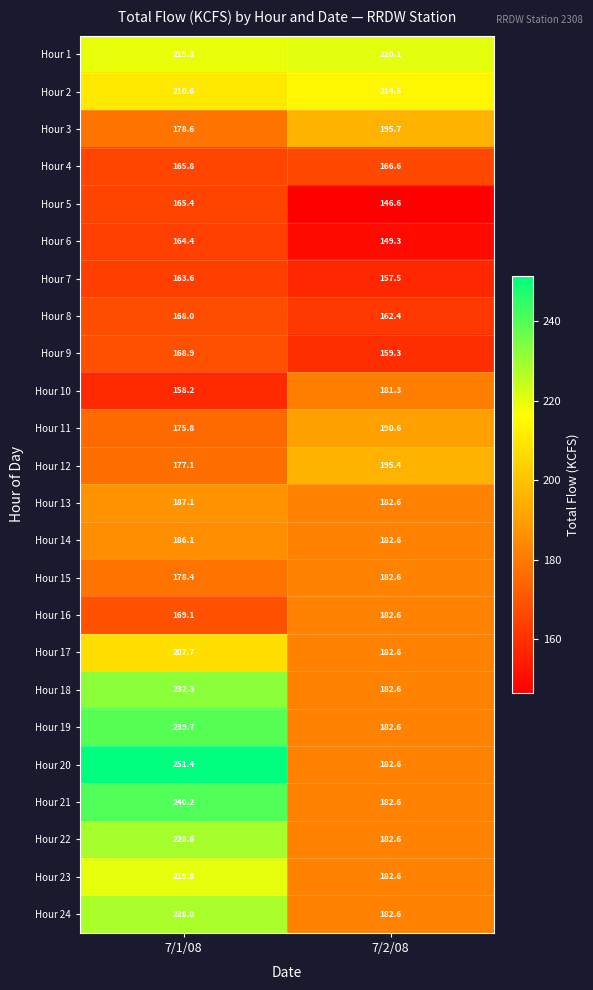

Which series has the largest total across all categories?

Hour 1